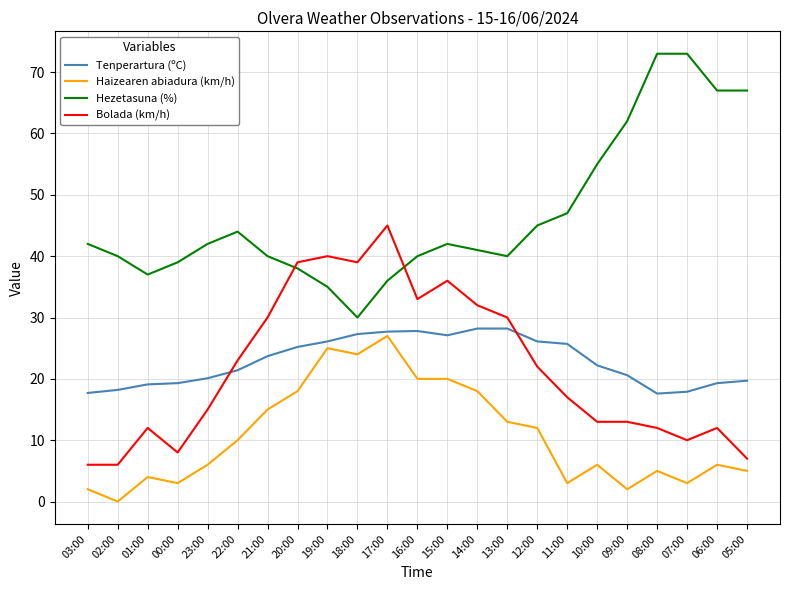

Does the chart display data point markers on the line(s)?

No